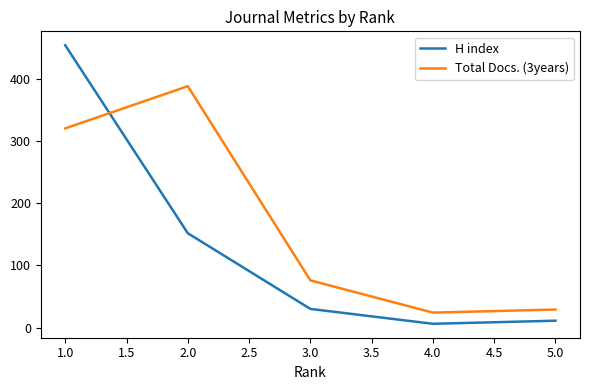

True or false: H index and Total Docs. (3years) intersect in this chart.

True